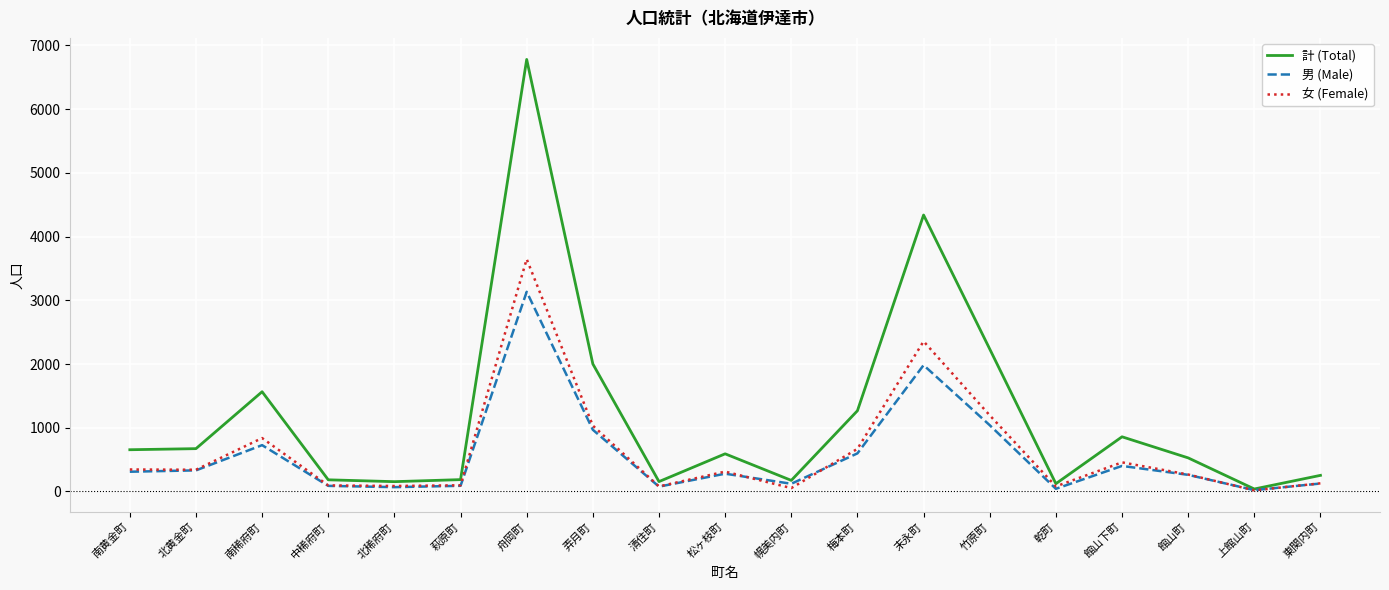

At which label does 女 (Female) reach its peak?

舟岡町